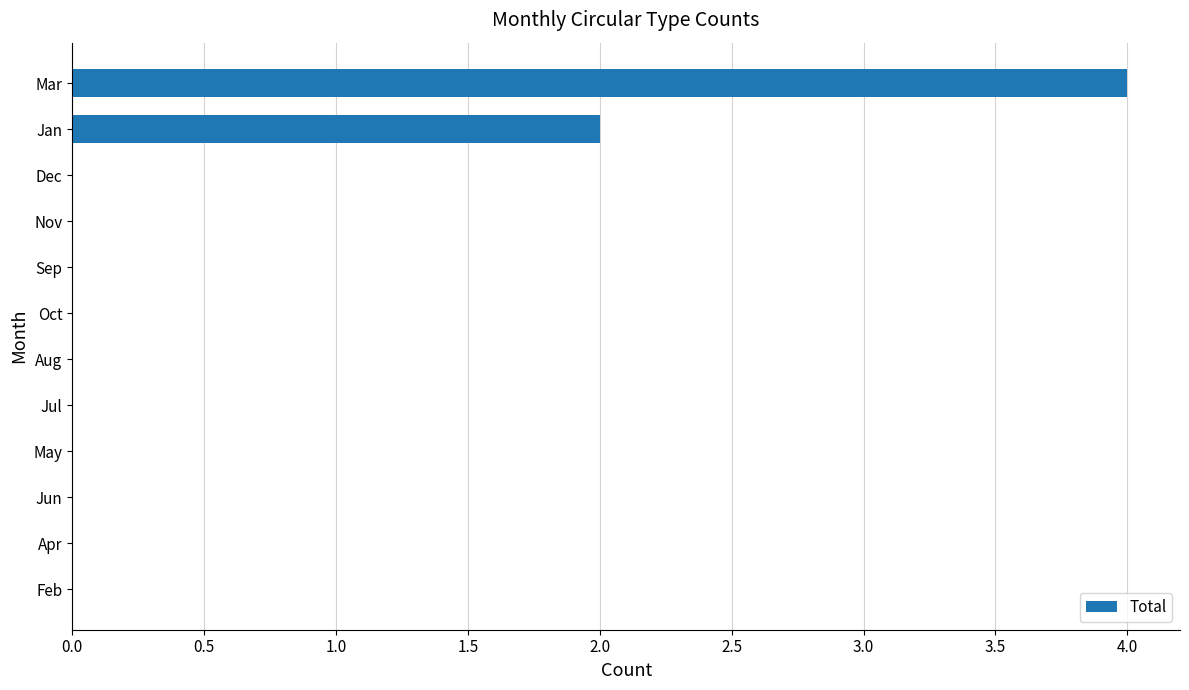

What is the maximum value shown in the chart?

4